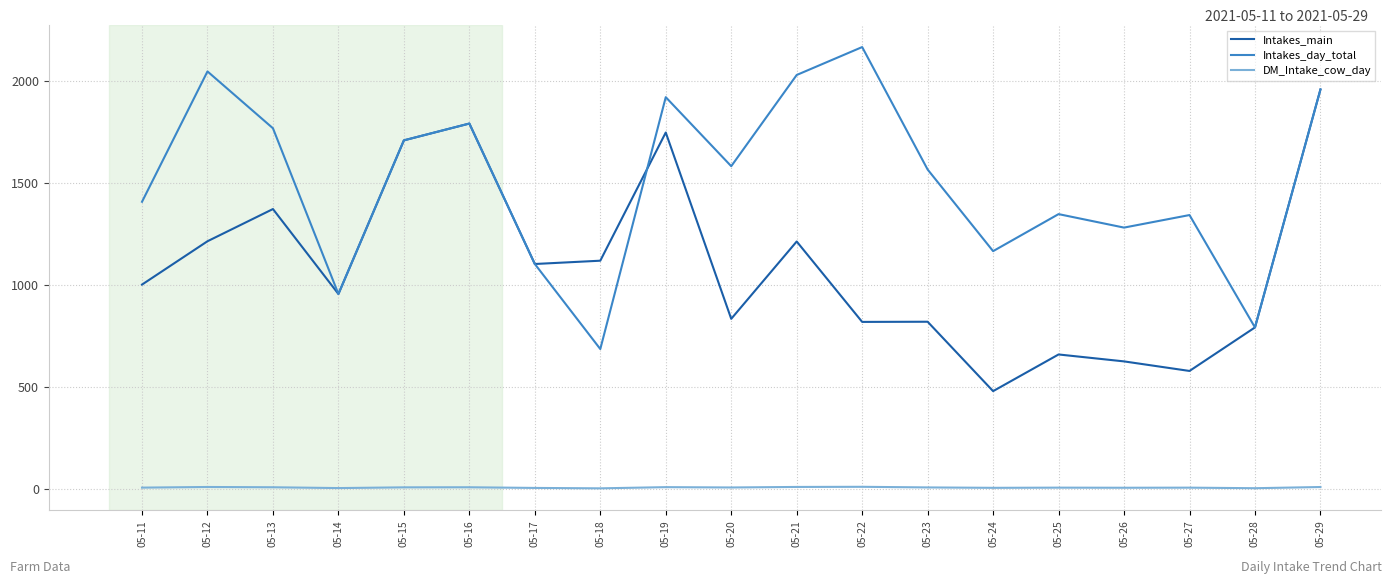

Between 05-20 and 05-28, which series saw the biggest shift?

Intakes_day_total